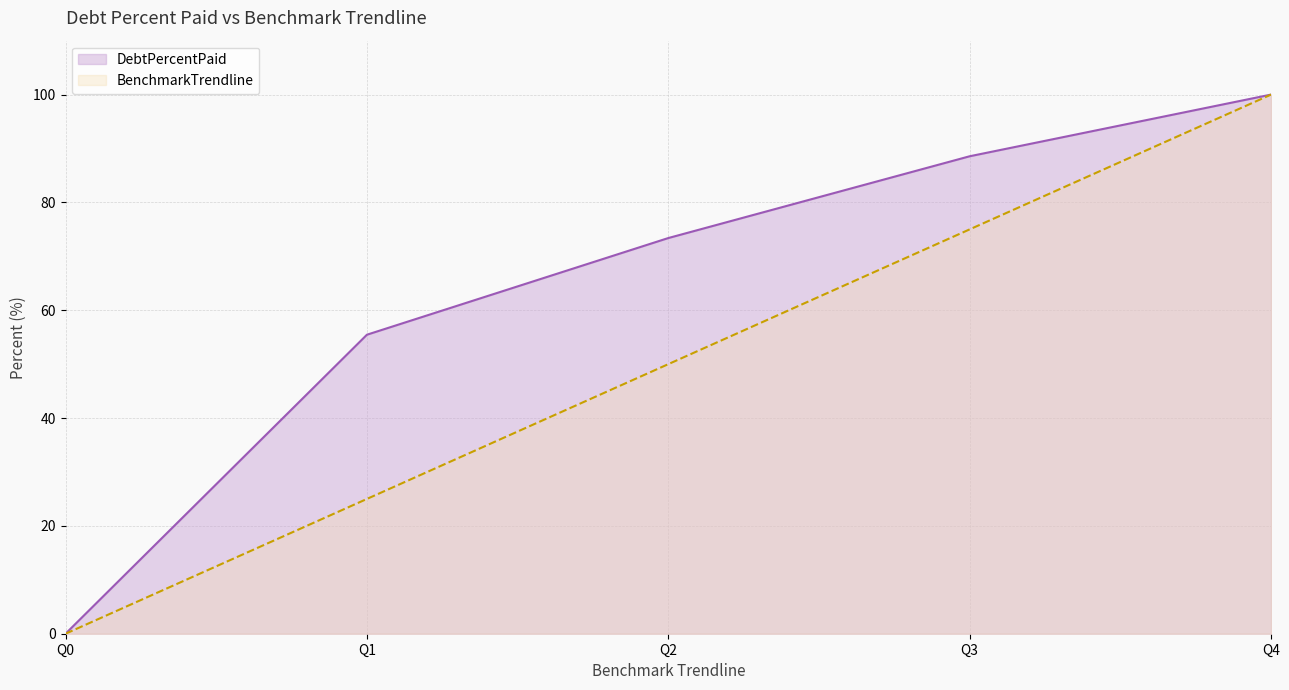

Reading left to right, extract all data points from this chart.

DebtPercentPaid: 0.0	55.5	73.4	88.6	100.0
BenchmarkTrendline: 0.0	25.0	50.0	75.0	100.0